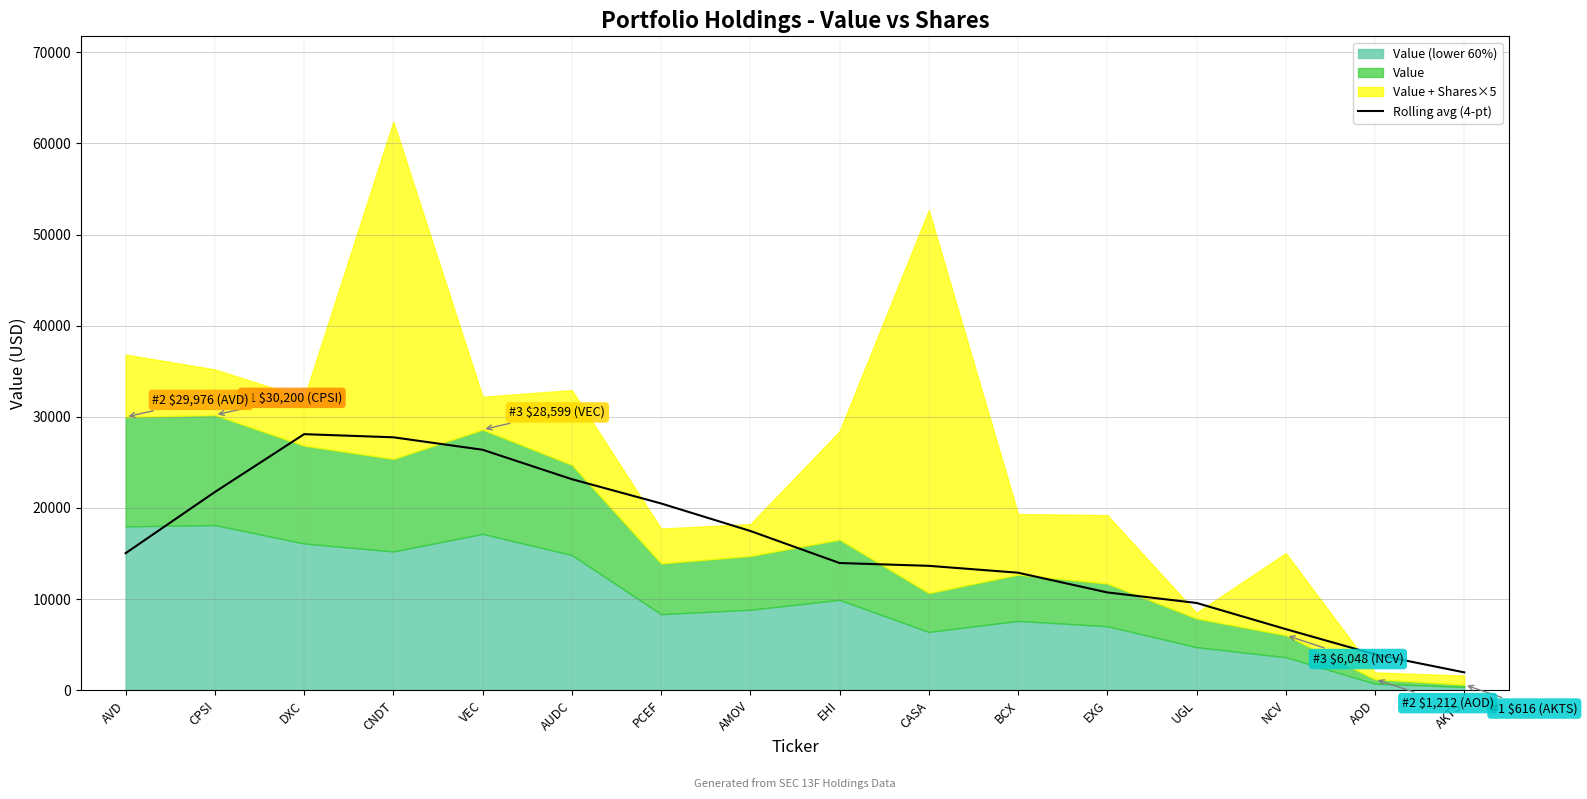

What is the sum of all values?

253634.0